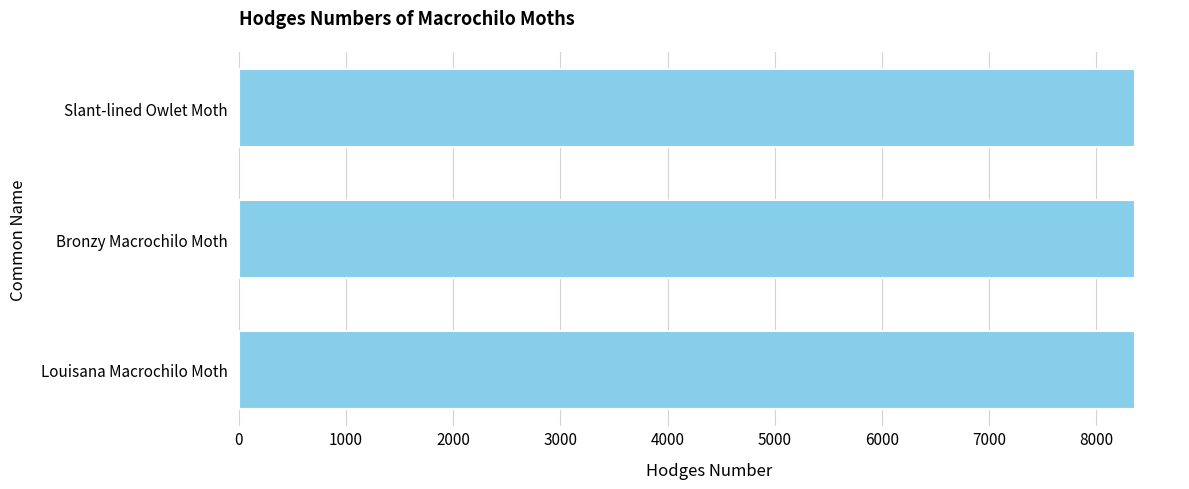

How many values are between 8357 and 8361?

3